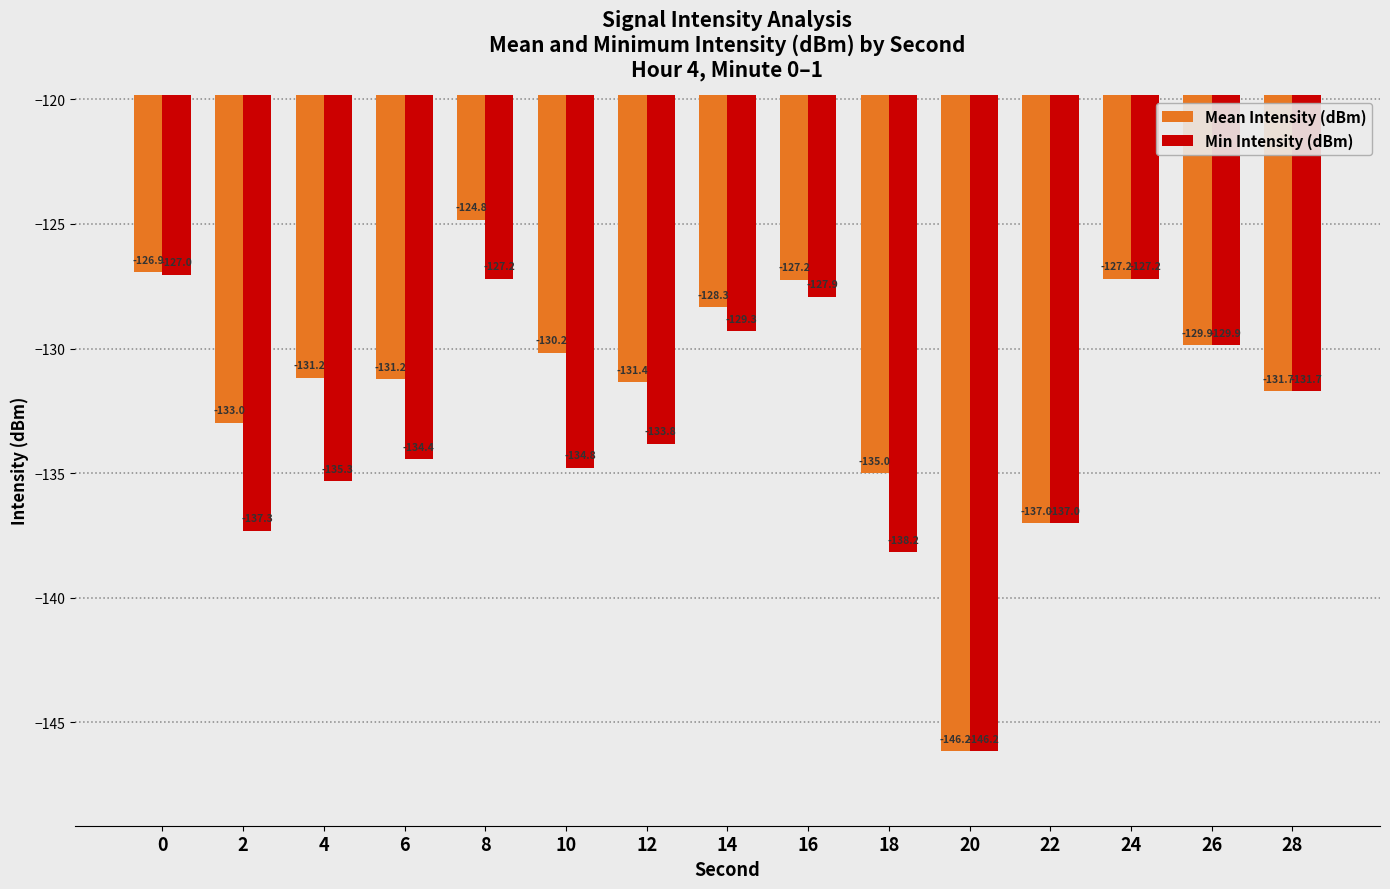

At 4, list the series in order from largest to smallest.

Mean Intensity (dBm), Min Intensity (dBm)